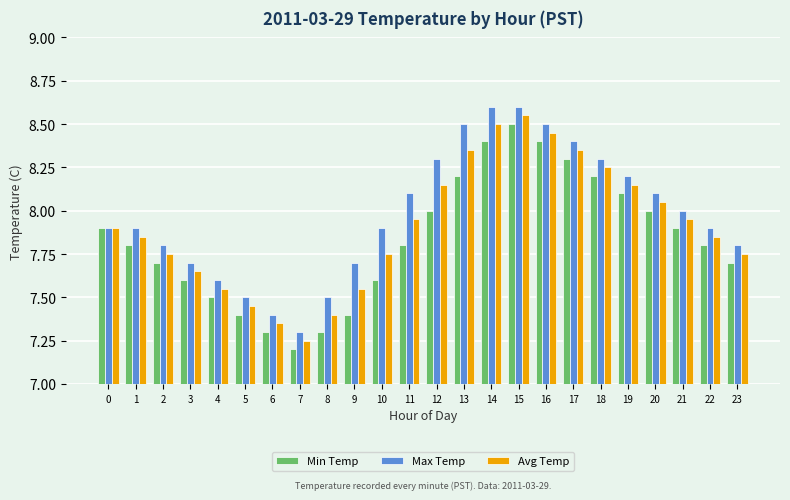

True or false: Max Temp has a value of 5.8 at 18.

False